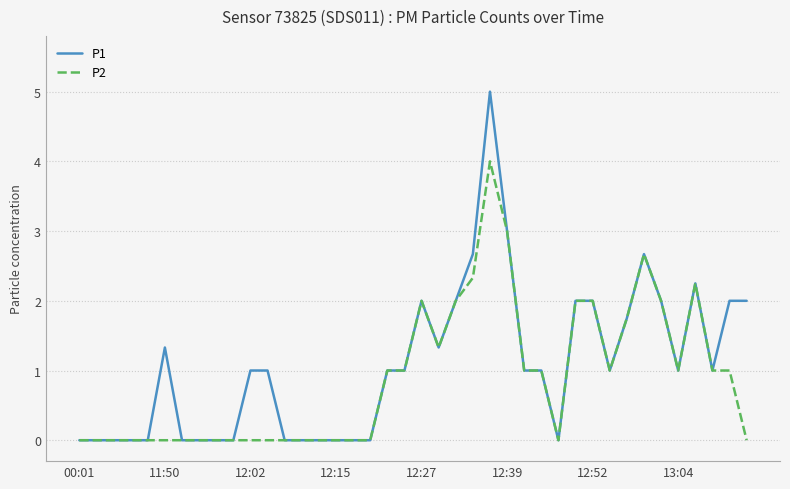

What is the maximum value for P1?

5.0